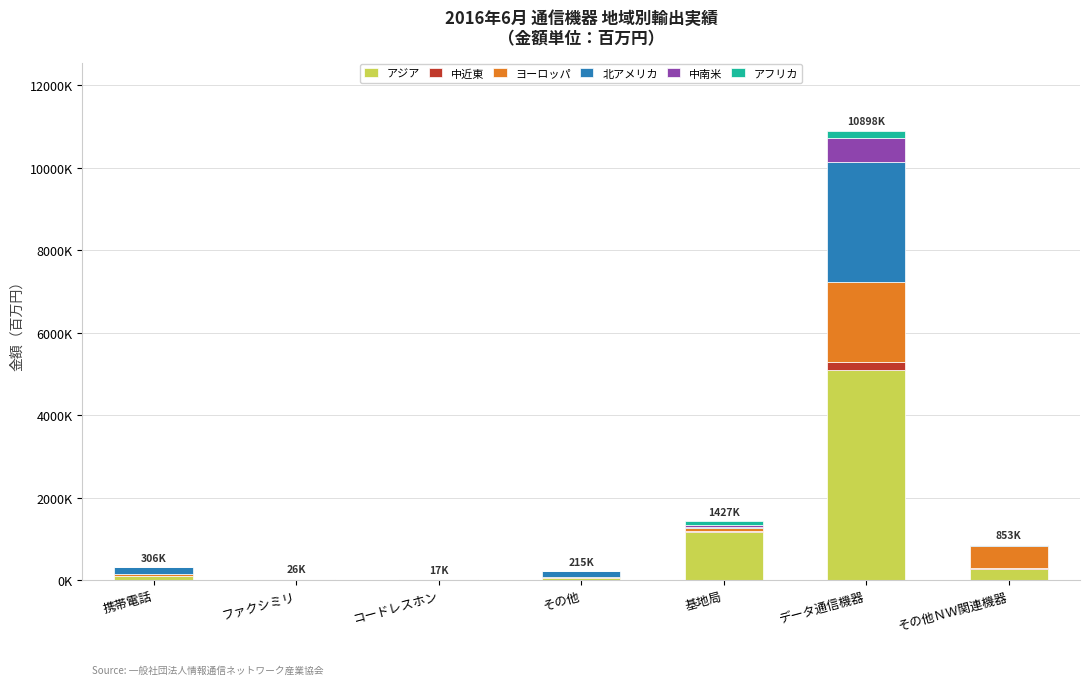

What are all the series names shown in the legend?

アジア, 中近東, ヨーロッパ, 北アメリカ, 中南米, アフリカ